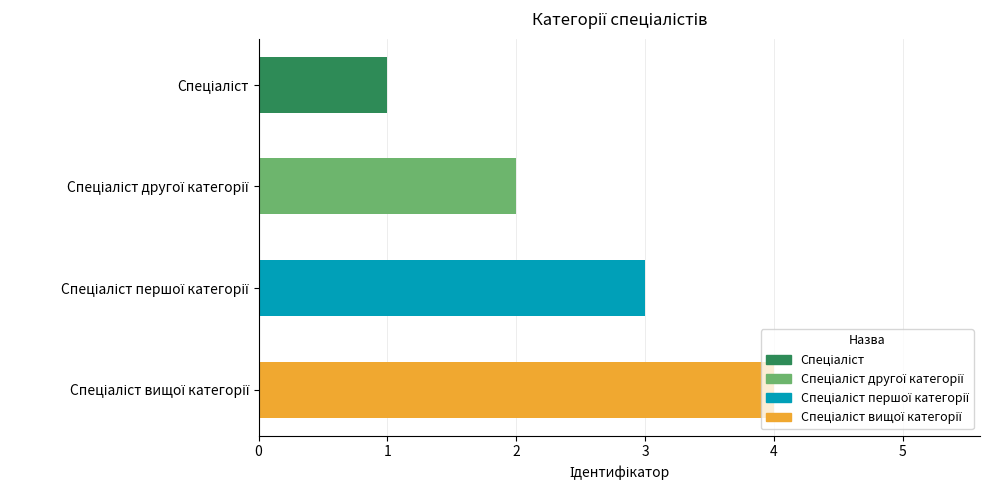

What is the sum of all values?

10